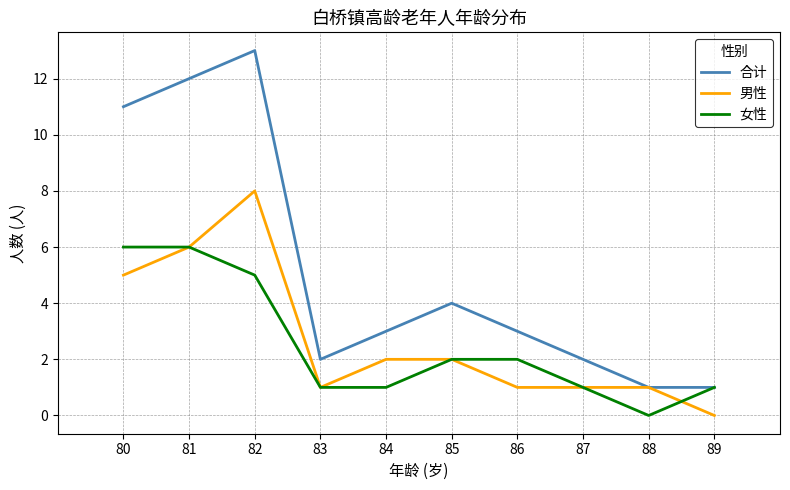

Reading right to left, list all the values displayed in this chart.

合计: 89=1	88=1	87=2	86=3	85=4	84=3	83=2	82=13	81=12	80=11
男性: 89=0	88=1	87=1	86=1	85=2	84=2	83=1	82=8	81=6	80=5
女性: 89=1	88=0	87=1	86=2	85=2	84=1	83=1	82=5	81=6	80=6